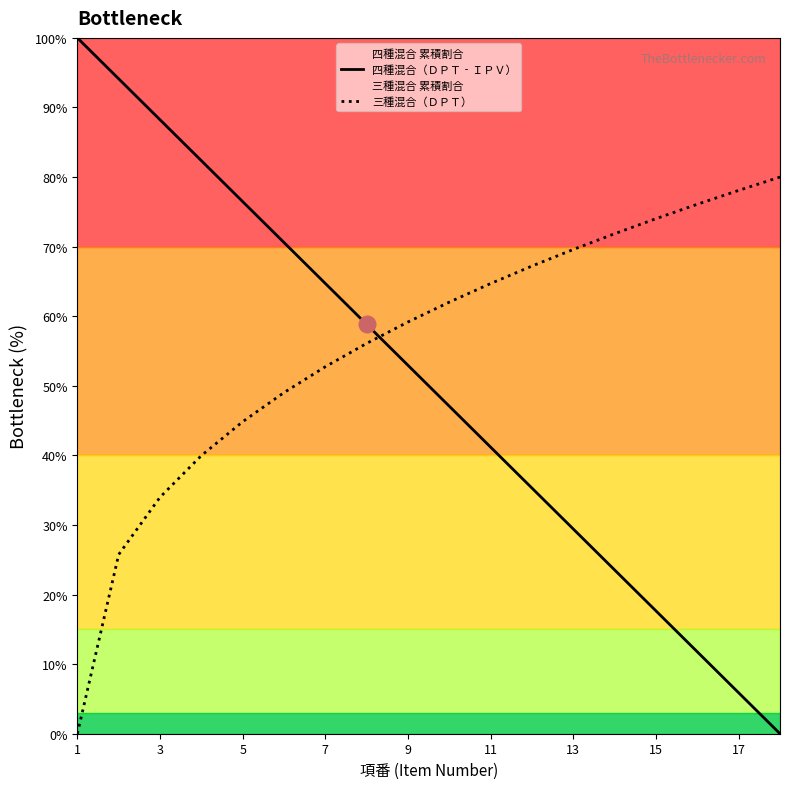

How many values in the 四種混合（ＤＰＴ‐ＩＰＶ） series are below 52?

9